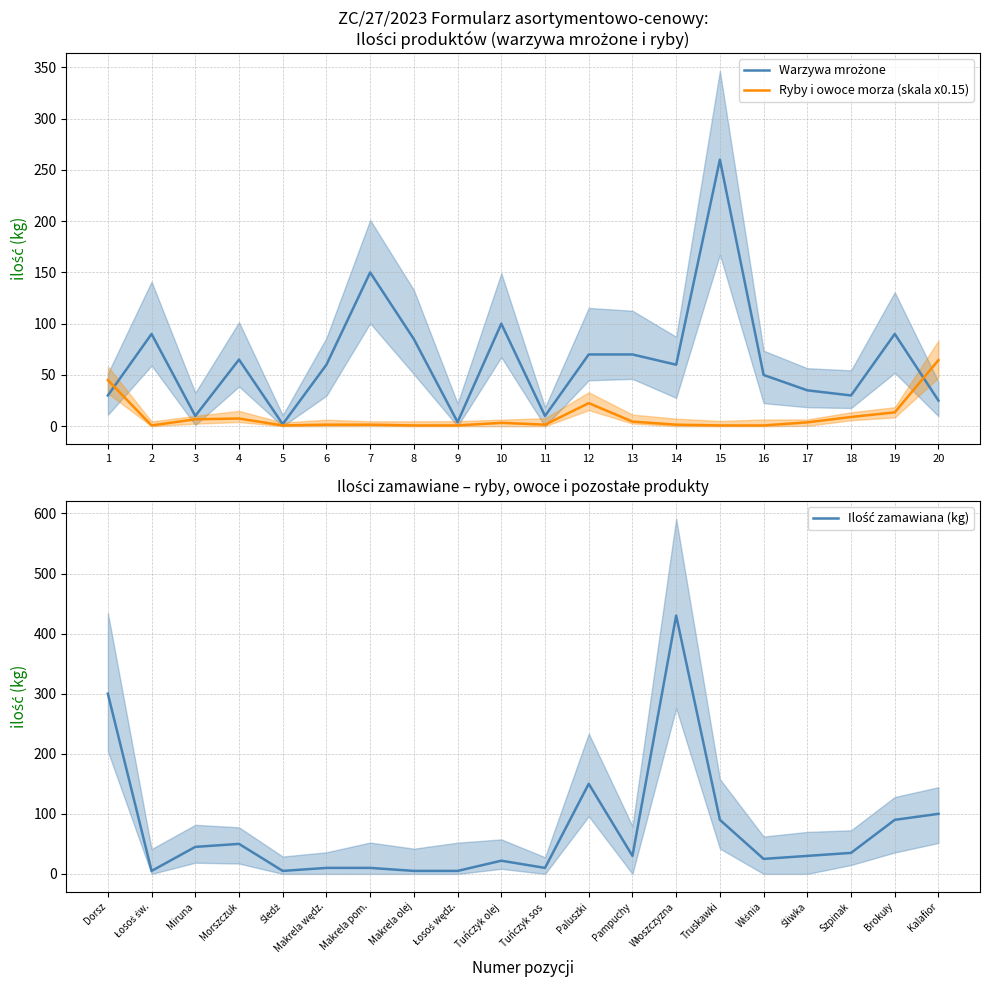

Reading left to right, transcribe all the data shown in this chart.

Warzywa mrożone: 30.0	90.0	10.0	65.0	2.0	60.0	150.0	85.0	4.0	100.0	10.0	70.0	70.0	60.0	260.0	50.0	35.0	30.0	90.0	25.0
Ryby i owoce morza (skala x0.15): 45.0	0.8	6.8	7.5	0.8	1.5	1.5	0.8	0.8	3.3	1.5	22.5	4.5	1.5	0.8	0.8	3.8	9.0	13.5	64.5
Ilość zamawiana (kg): 300.0	5.0	45.0	50.0	5.0	10.0	10.0	5.0	5.0	22.0	10.0	150.0	30.0	430.0	90.0	25.0	30.0	35.0	90.0	100.0